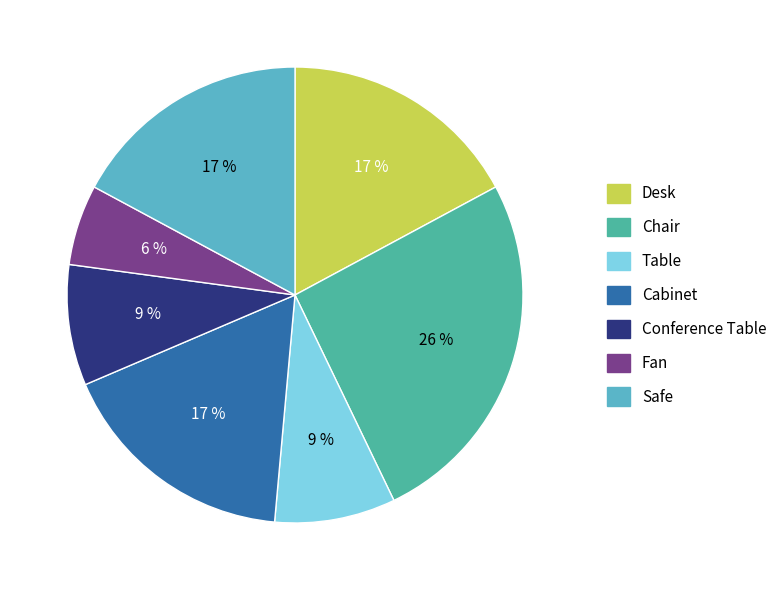

How many segments does this pie chart have?

7